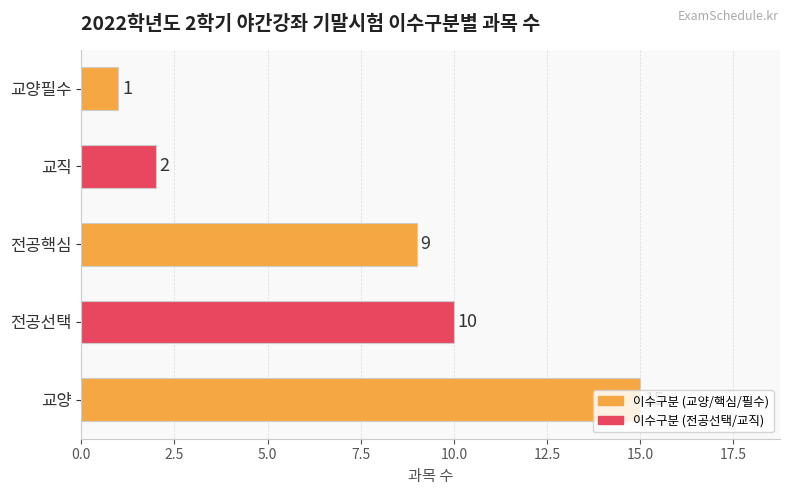

What is the change in value from 교양 to 교양필수?

-14